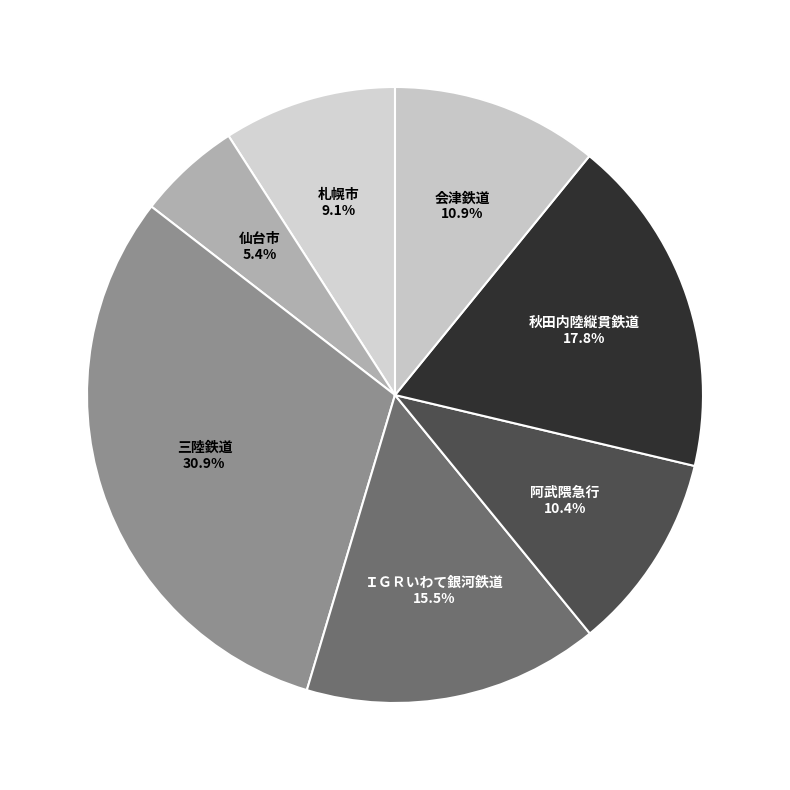

Is there a majority slice in this chart?

No